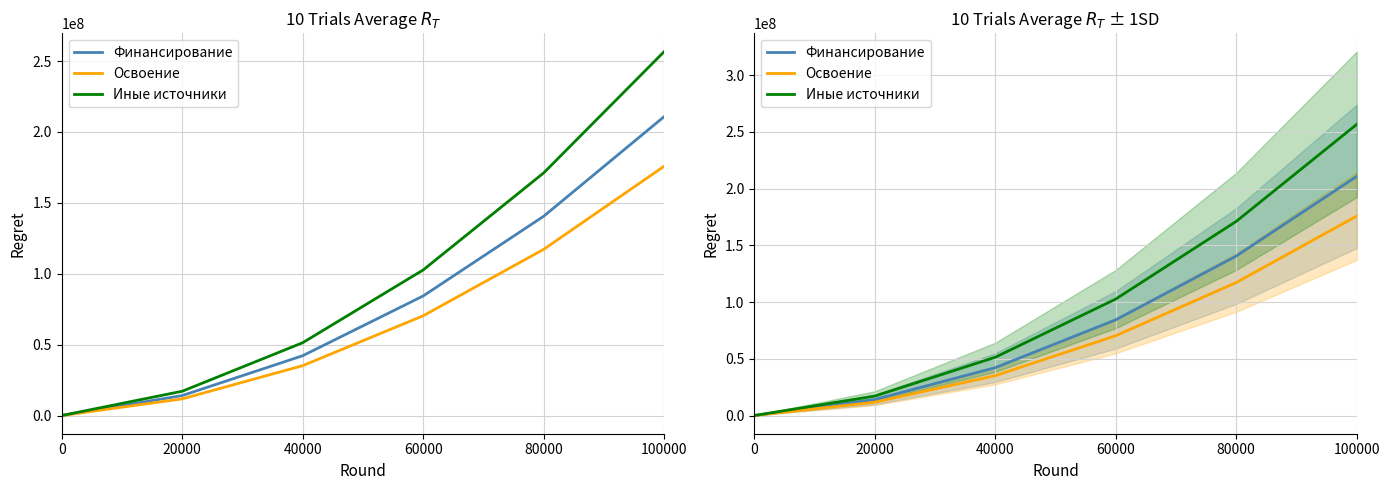

The Финансирование series shows 210855000 at 100000. True or false?

True